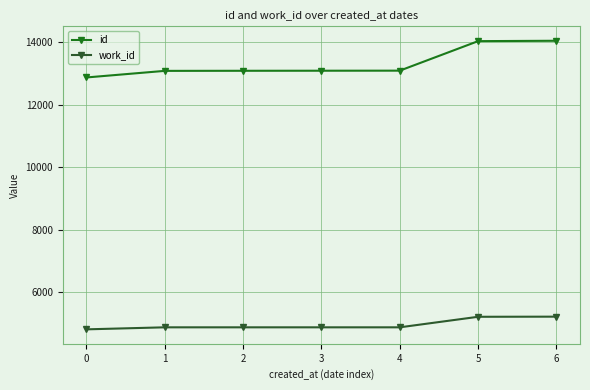

What is the value of the work_id point at the 5th from the left?

4878